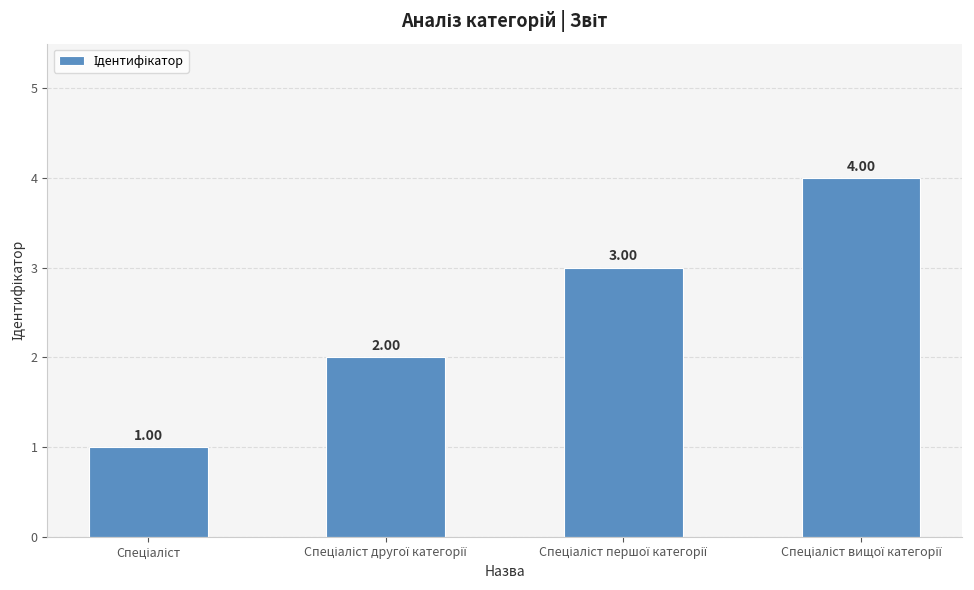

What is the value of the 3rd bar from the left?

3